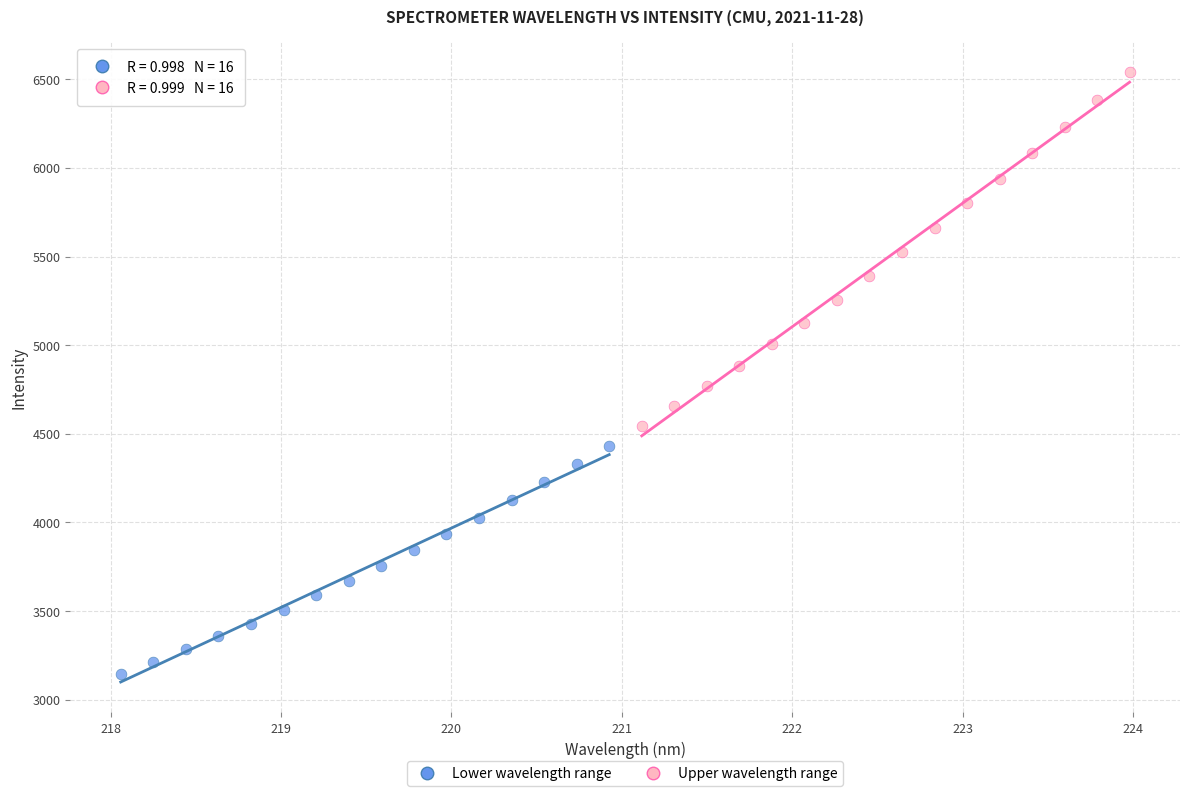

Which series has the widest spread of Y values?

Upper wavelength range